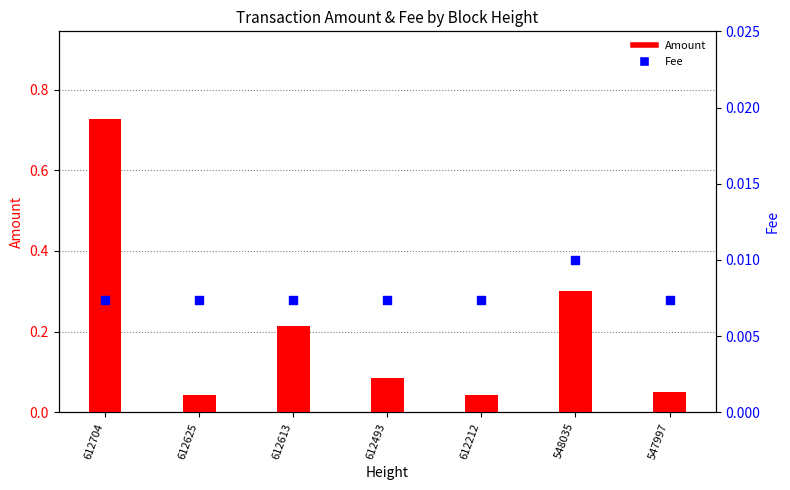

Which series has the widest spread of Y values?

Amount